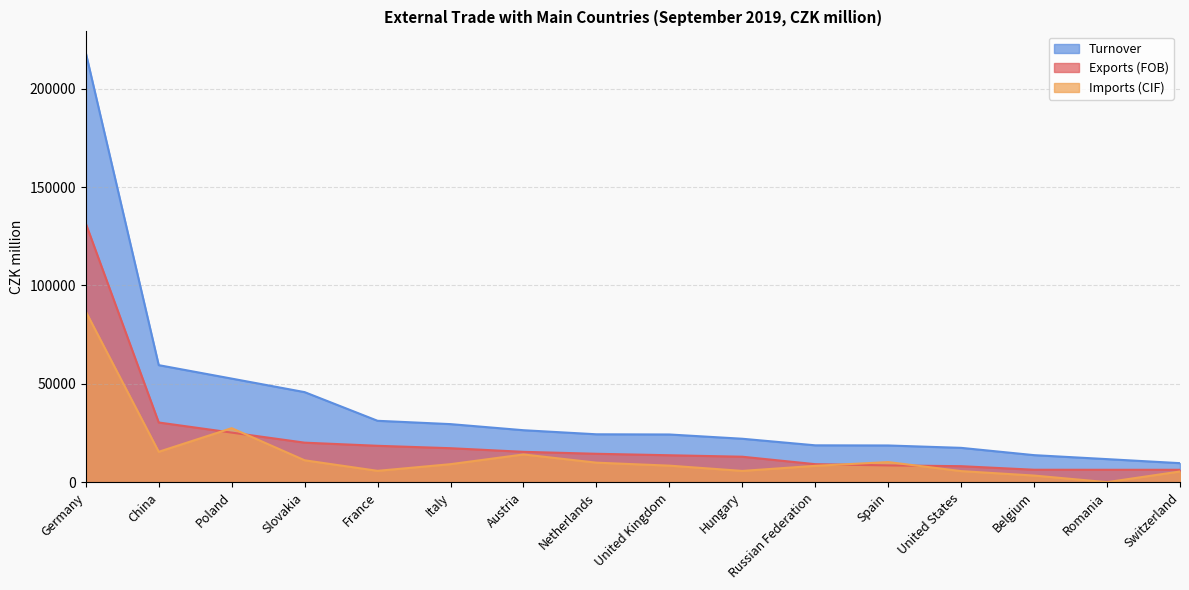

True or false: Turnover has a value of 45753 at Slovakia.

True